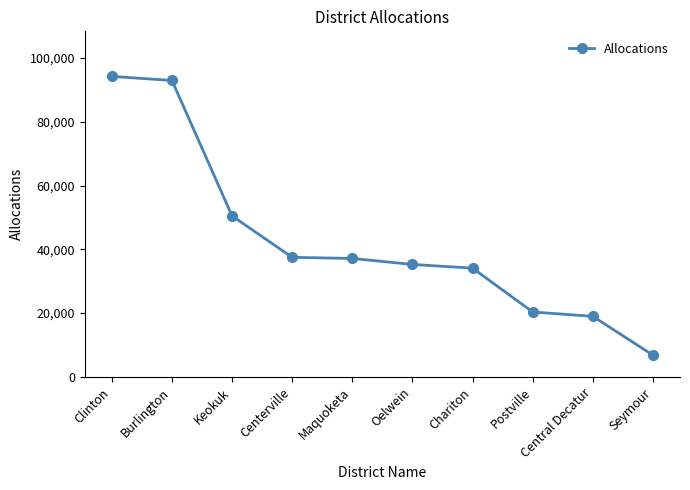

What is the smallest value displayed?

6813